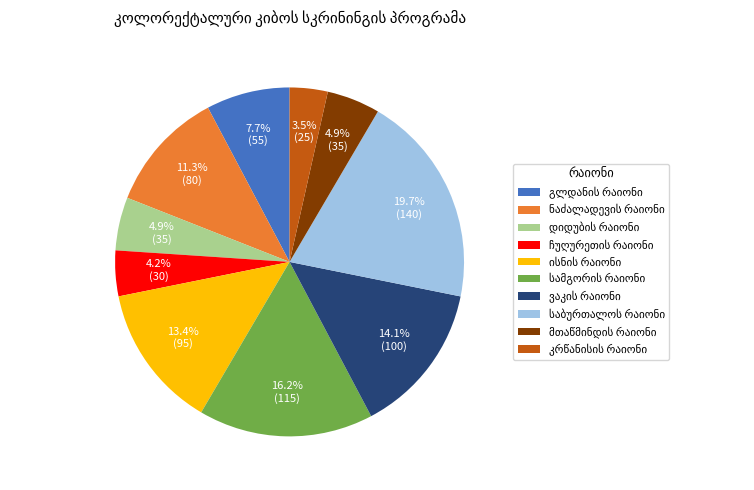

Does any single category account for the majority?

No